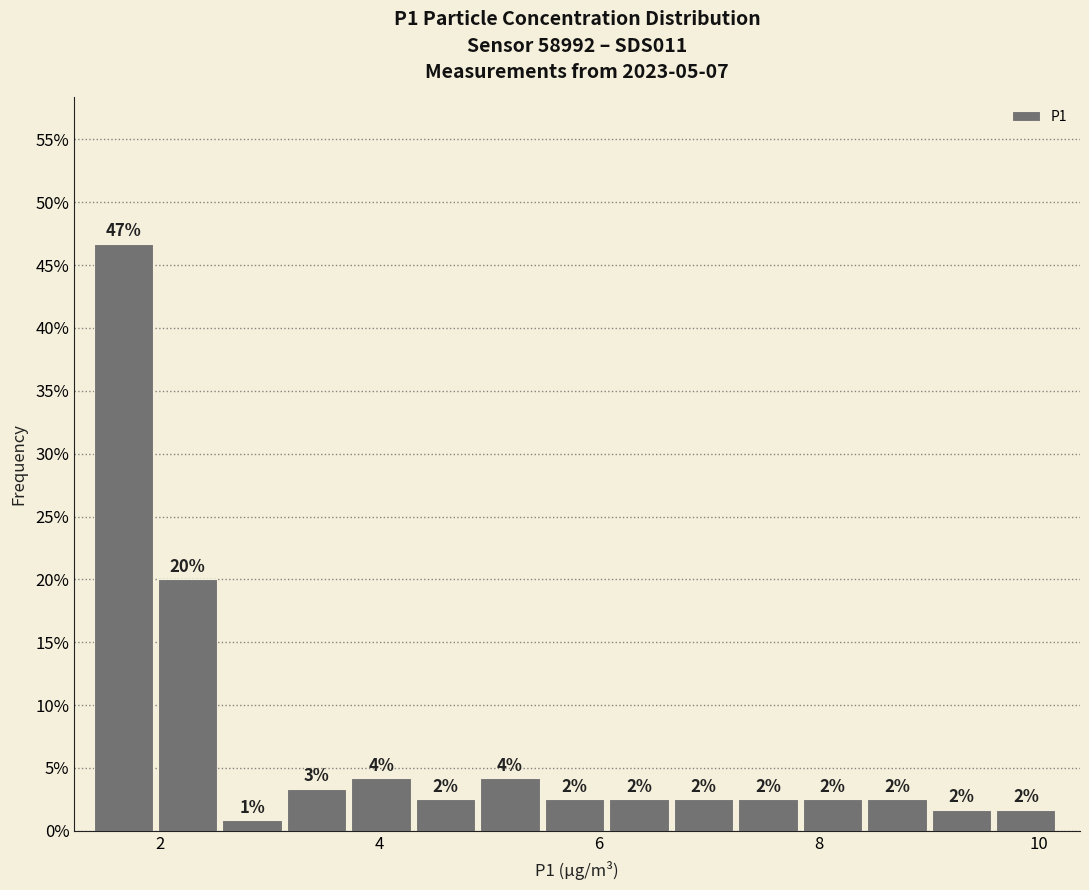

Around what value on the x-axis is the tallest bar? Give the approximate position of its centre, as read against the axis.

1.6